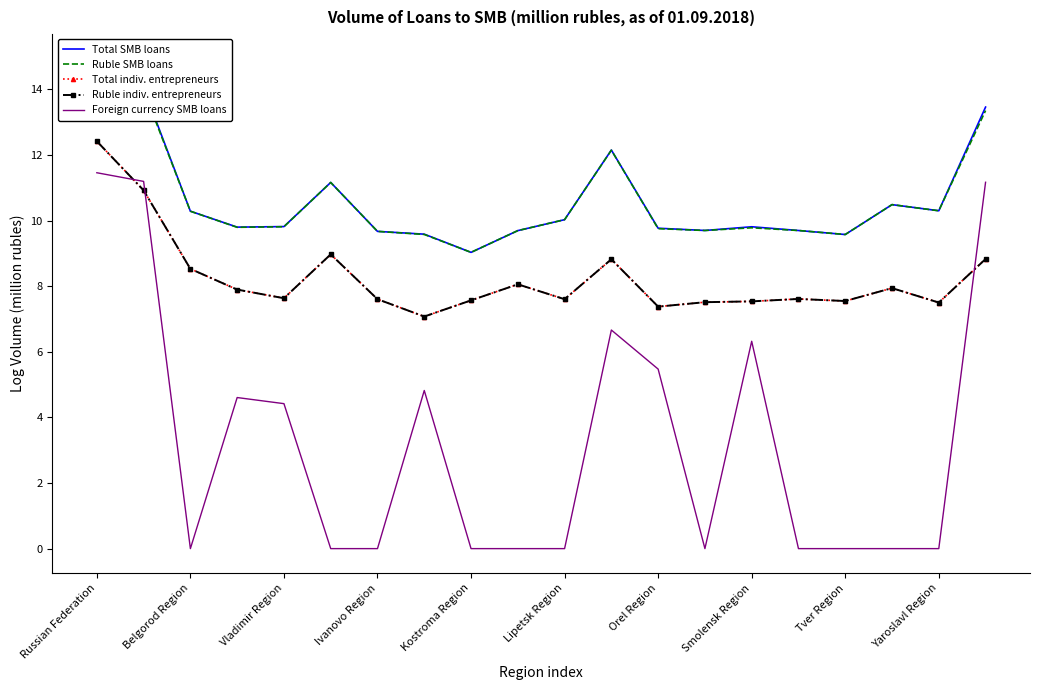

Count the number of categories in the chart.

20